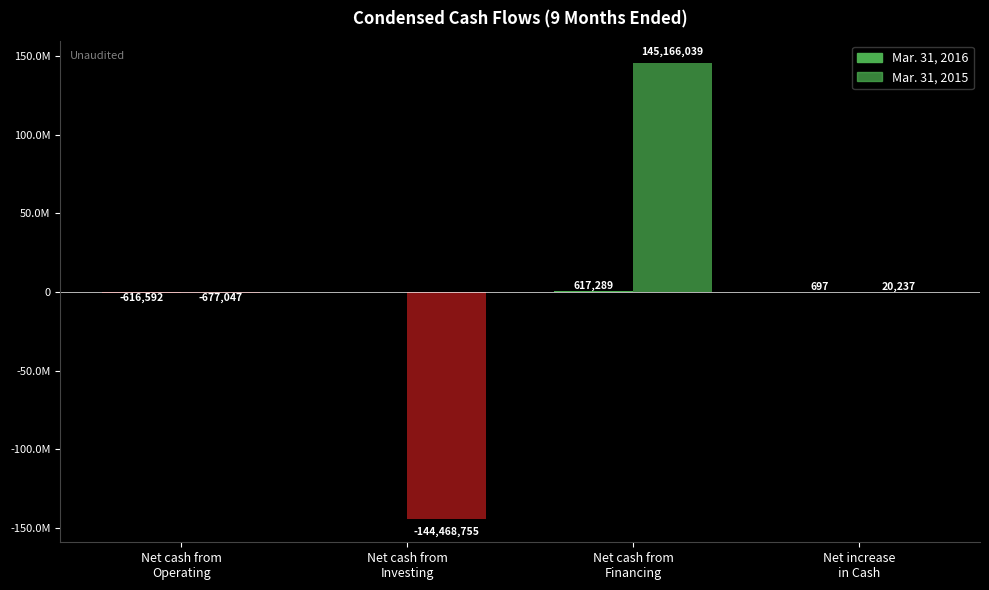

At how many categories does at least one series exceed 143055862?

1